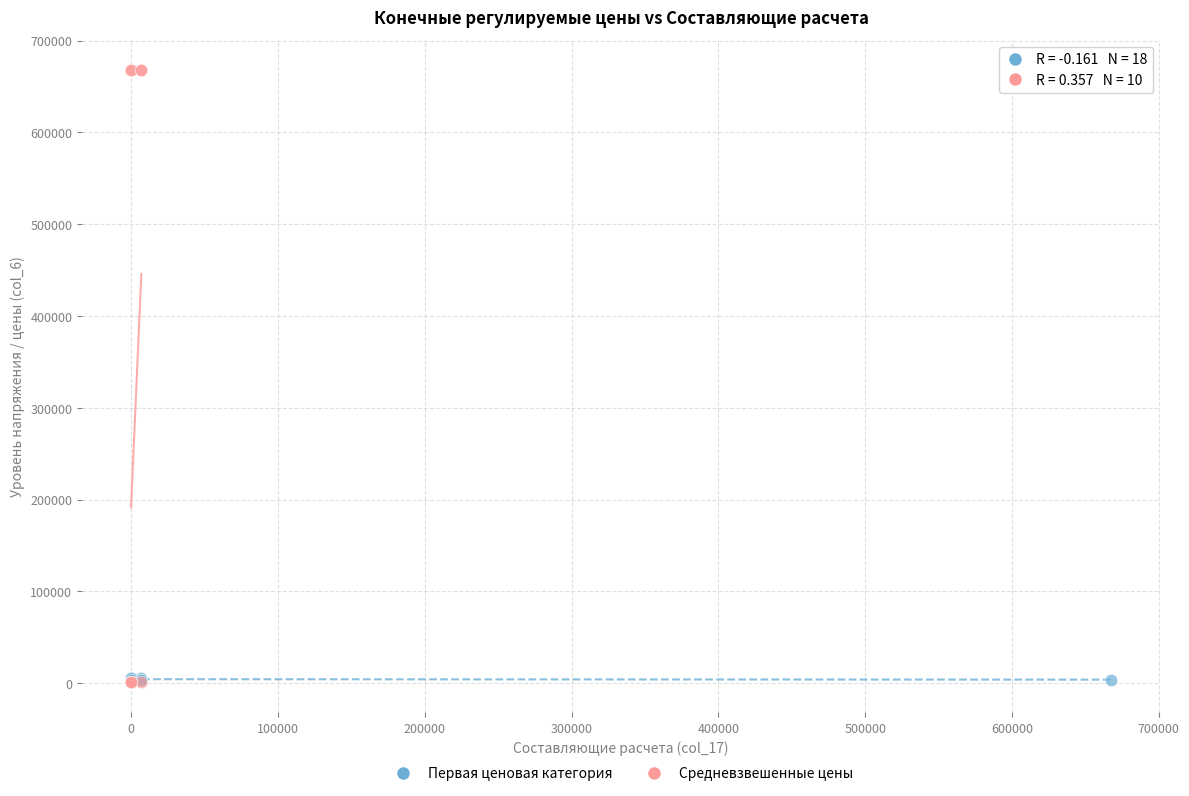

Which series reaches the maximum Y coordinate?

Средневзвешенные цены